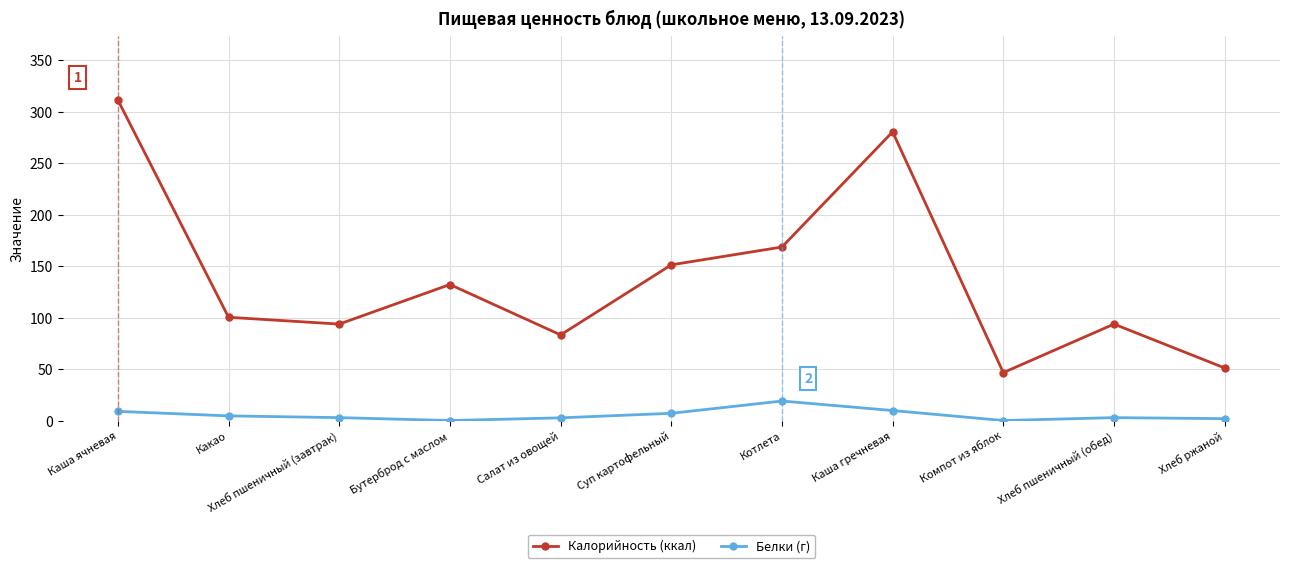

What is the total value across all series at Компот из яблок?

46.9